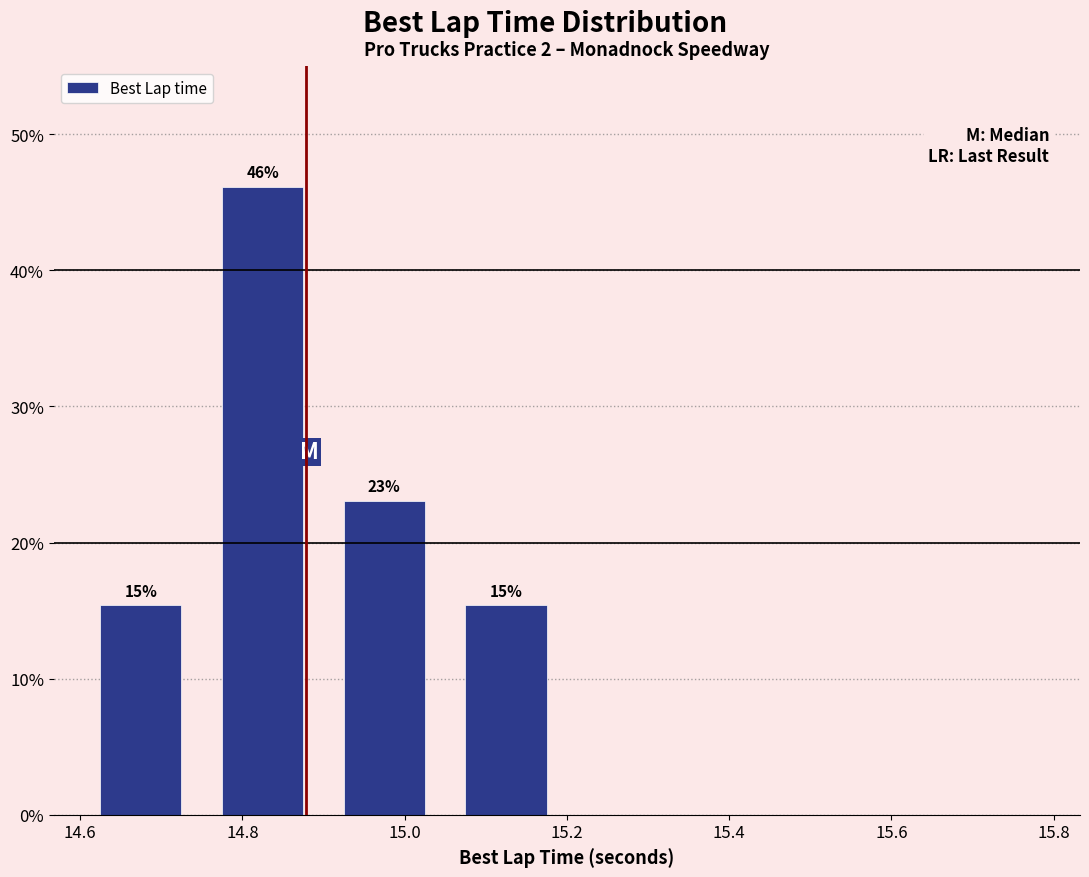

Which range on the x-axis has the tallest bar?

14.75 to 14.90